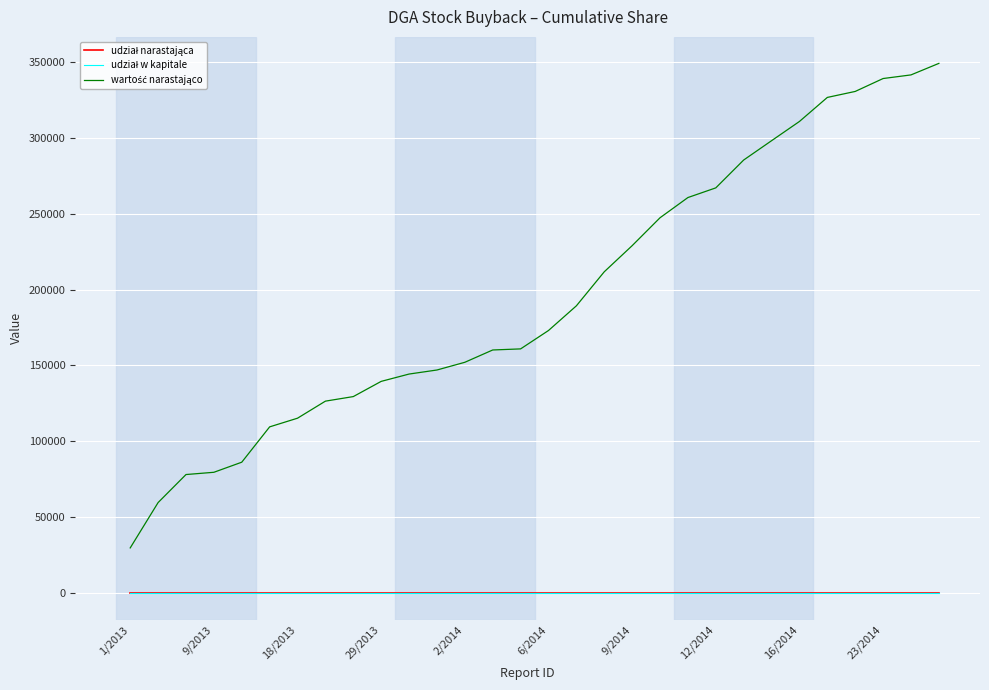

What is the maximum value shown in the chart?

348868.5